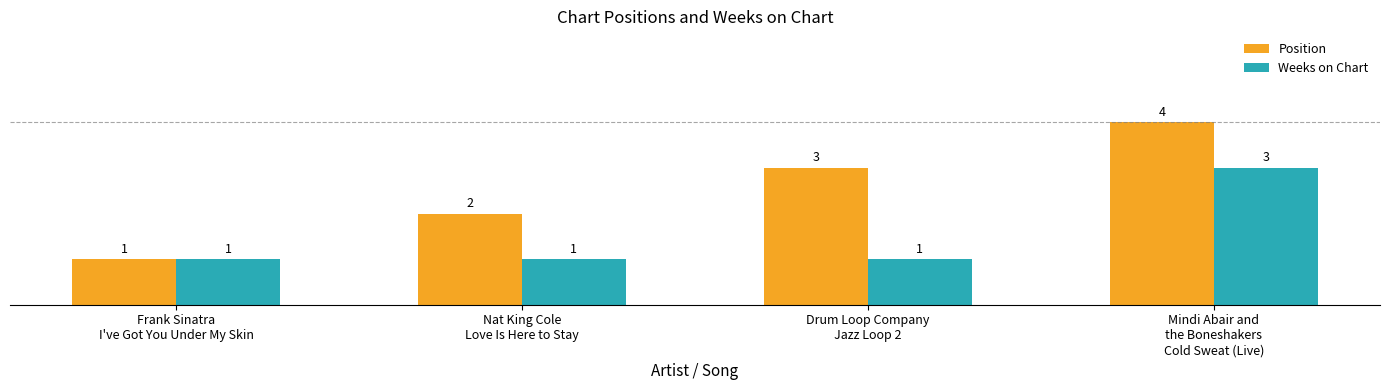

How many values in the Position series are below 3?

2